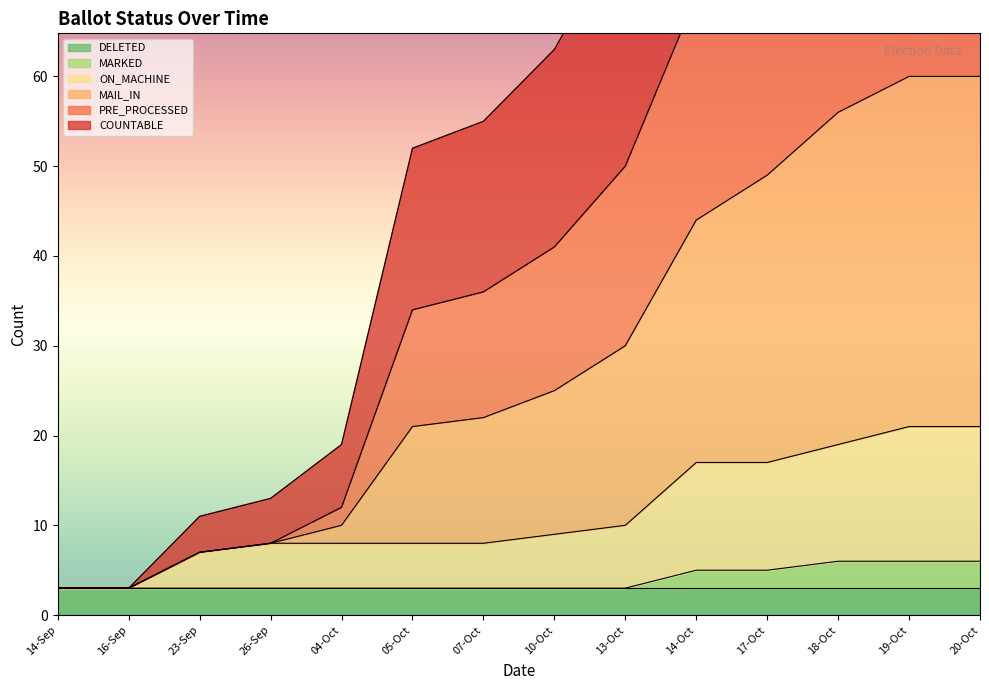

What is the spread (max minus min) of values at 05-Oct?

49